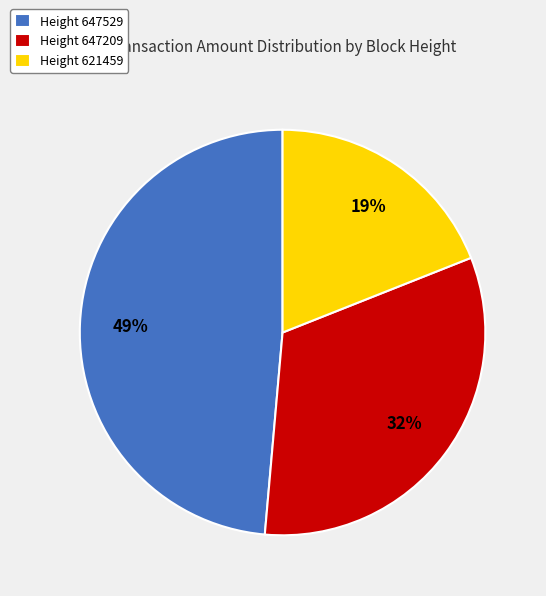

The Height 647529 slice represents 49% of the pie. True or false?

True